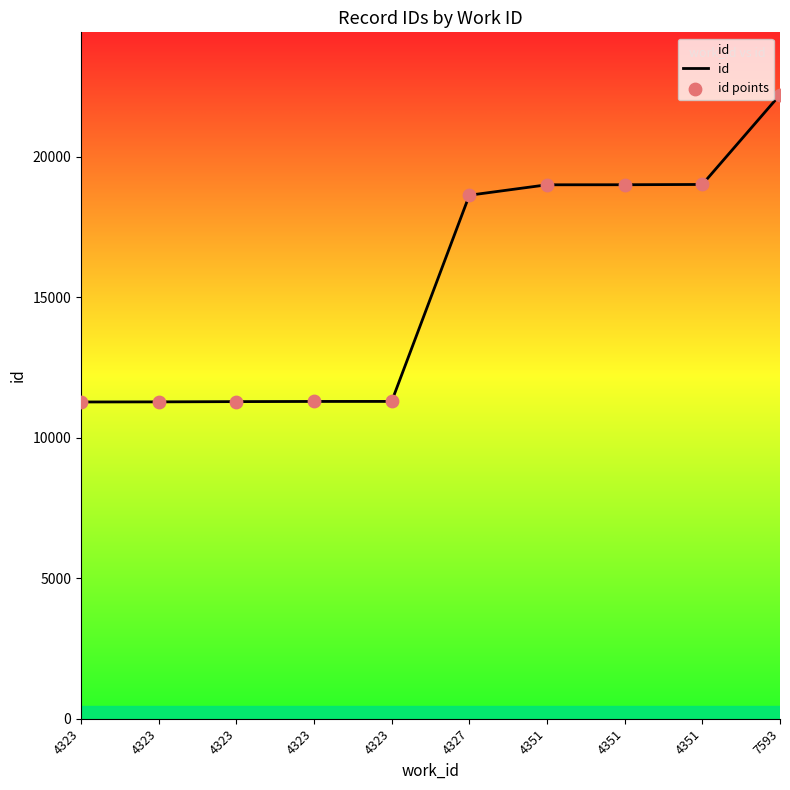

How many lines are shown in the chart?

1